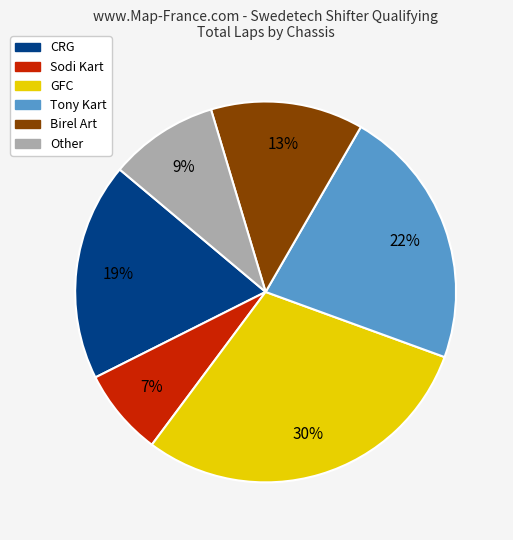

True or false: GFC accounts for 30% of the total.

True